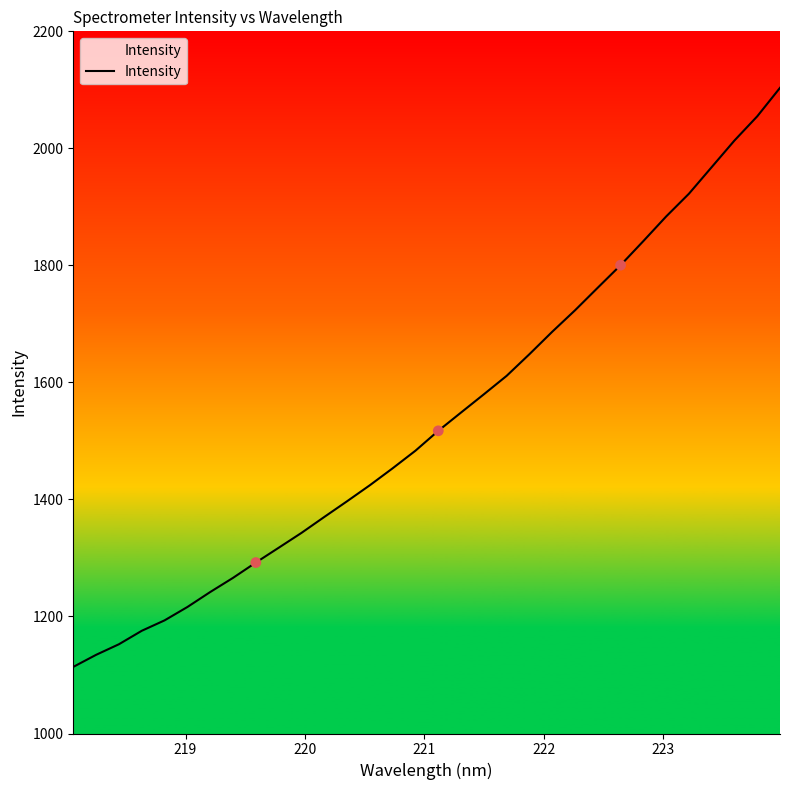

What is the greatest value displayed?

2103.5